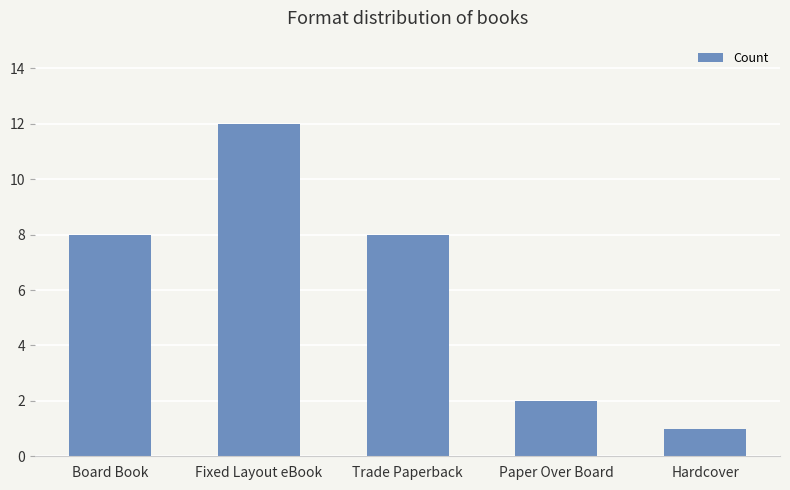

What is the value of the 5th bar from the left?

1